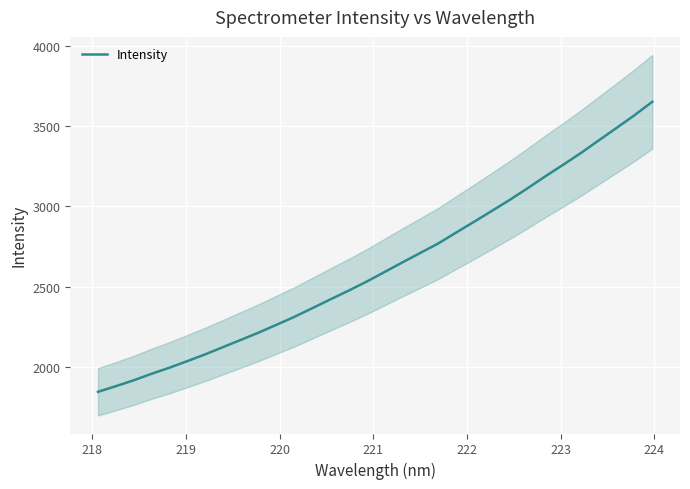

What is the minimum value for Intensity?

1844.7